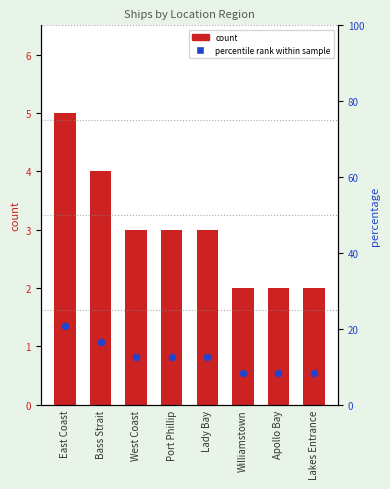

What are all the series names shown in the legend?

Count, percentile rank